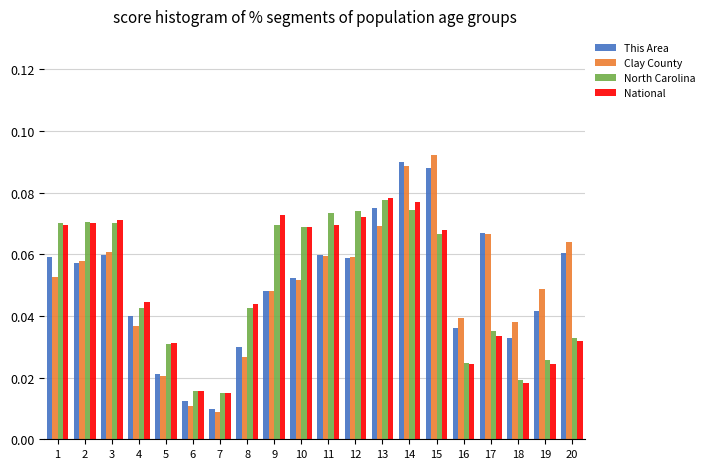

At which label is This Area closest to 0?

7